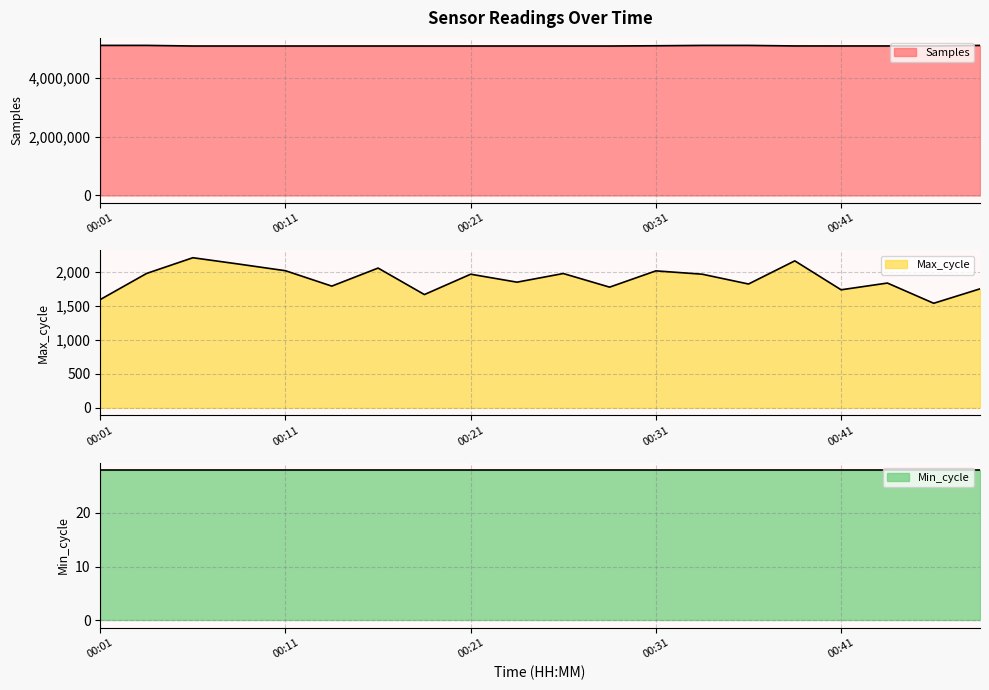

What is the minimum value shown in the chart?

1535